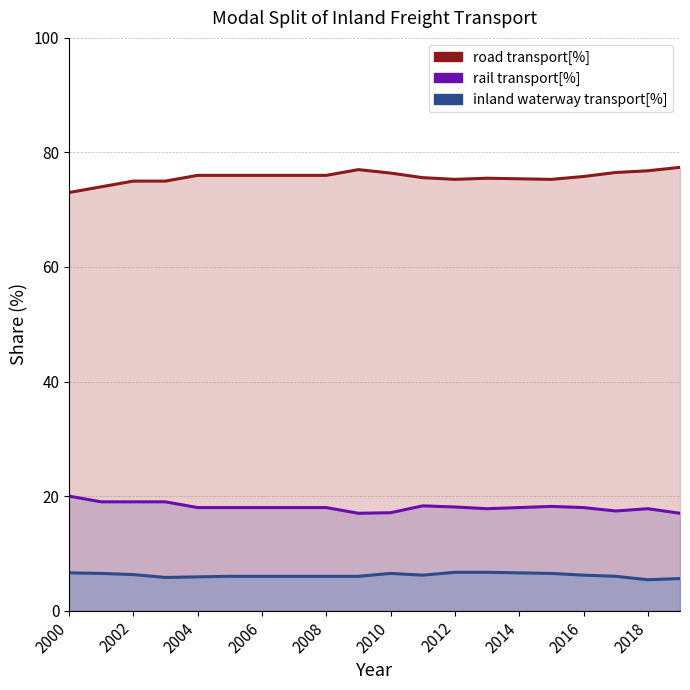

What is the total value across all series at 2018?

100.0